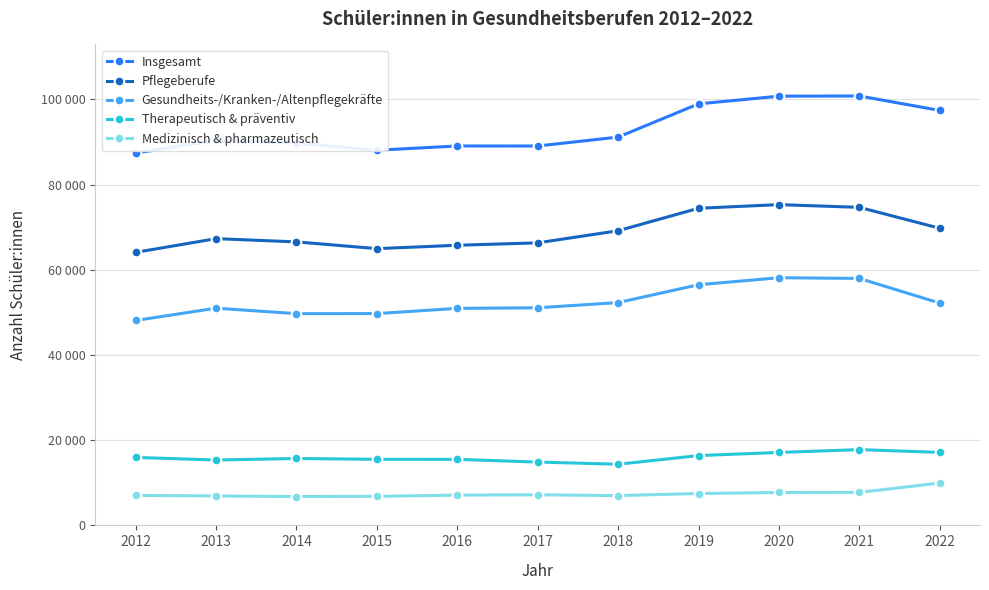

The value of Gesundheits-/Kranken-/Altenpflegekräfte at 2014 is 49701. True or false?

True